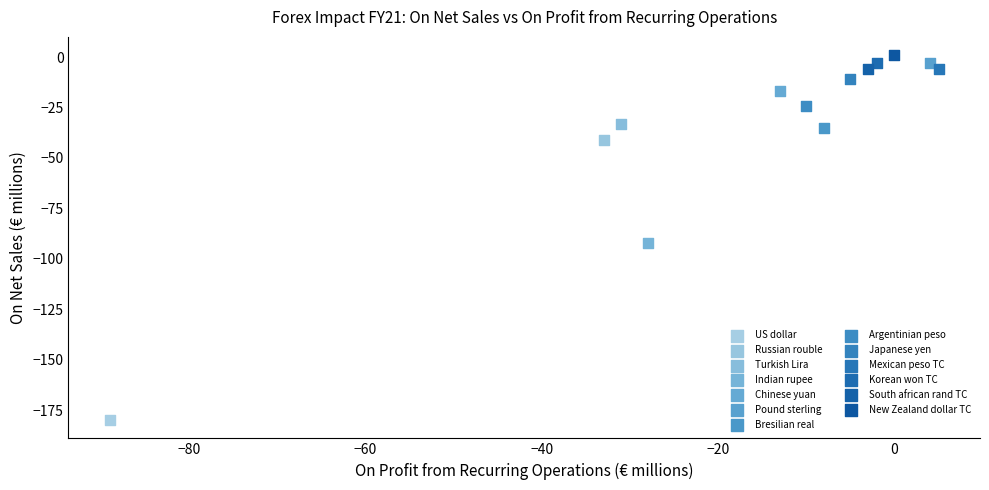

Which series contains the highest Y value?

New Zealand dollar TC